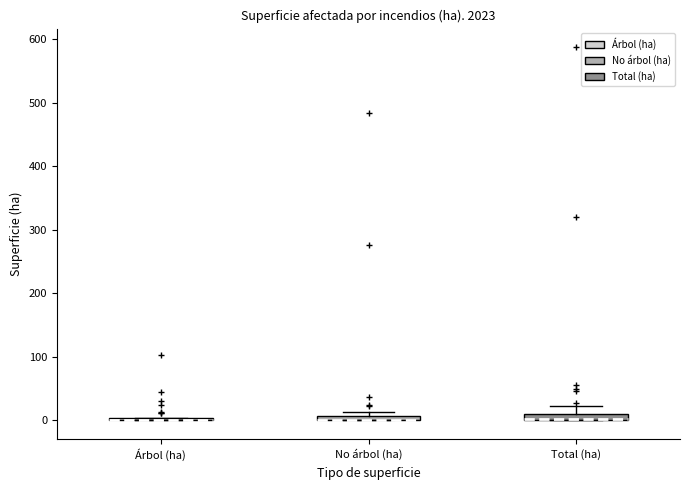

Where is the lower edge of the box for Total (ha) on the y-axis? The values are not printed on the chart, so give them approximately, as read against the axis.

0